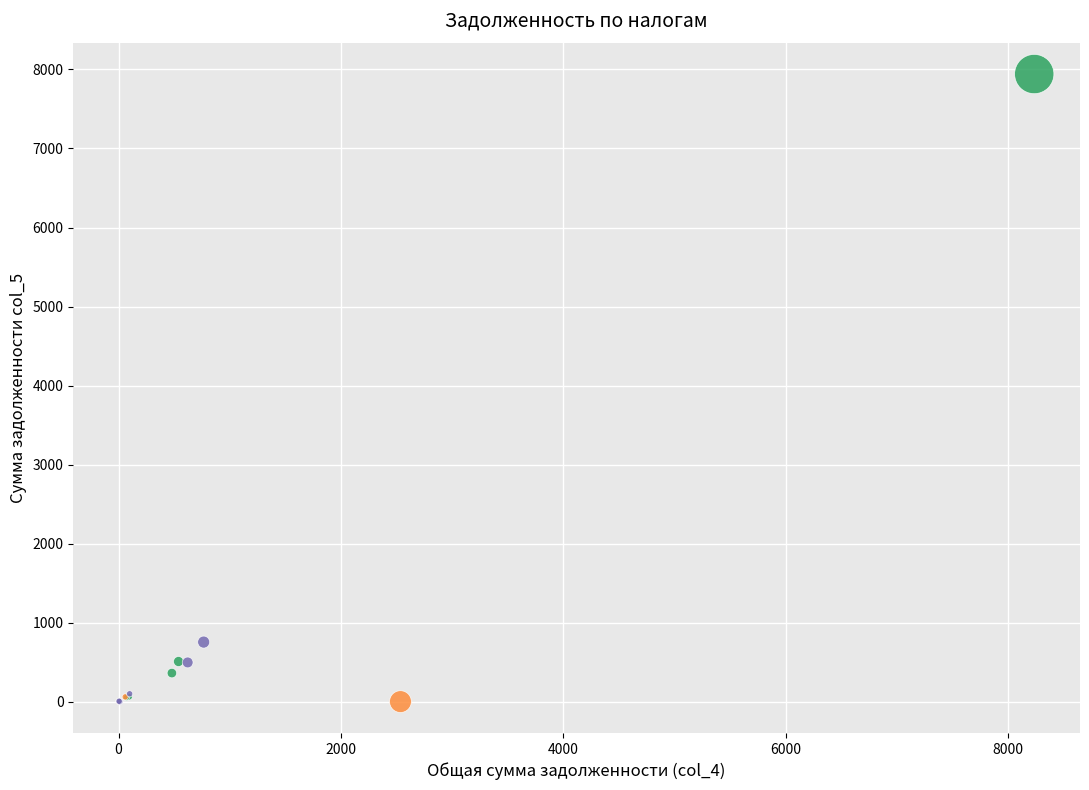

Which series reaches the maximum Y coordinate?

НО 5919